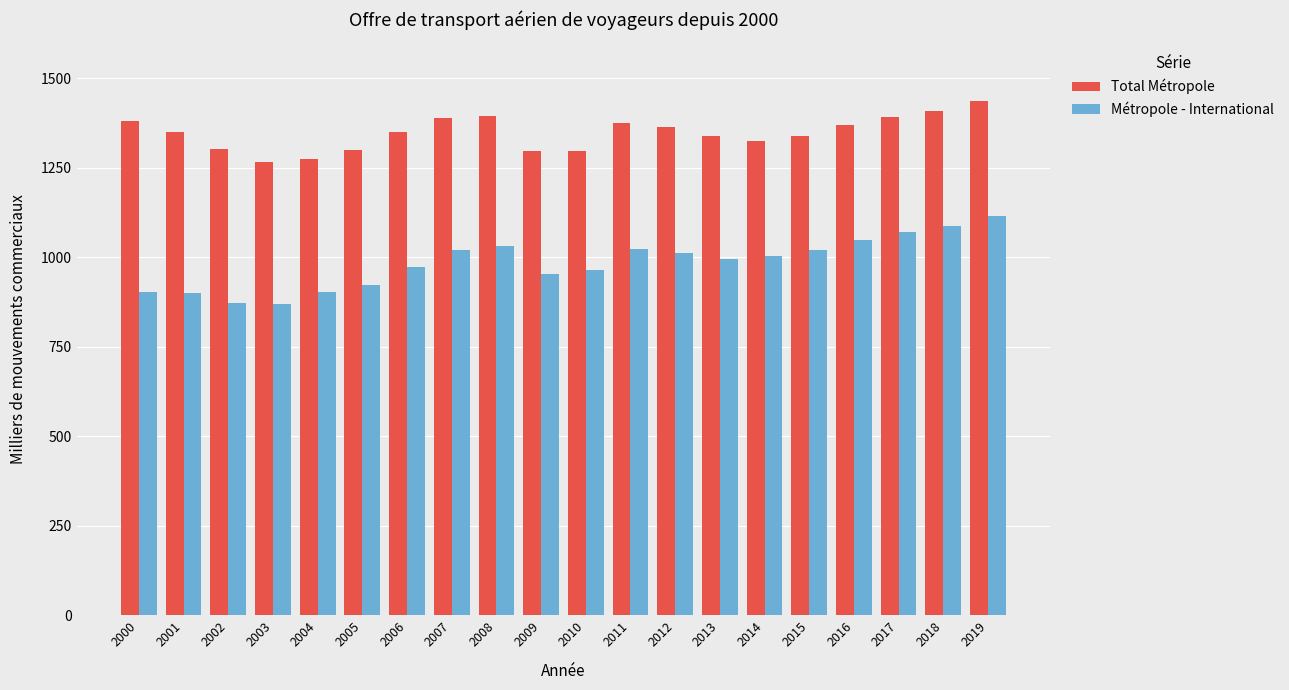

What value does the Métropole - International series have at 2018?

1086.7